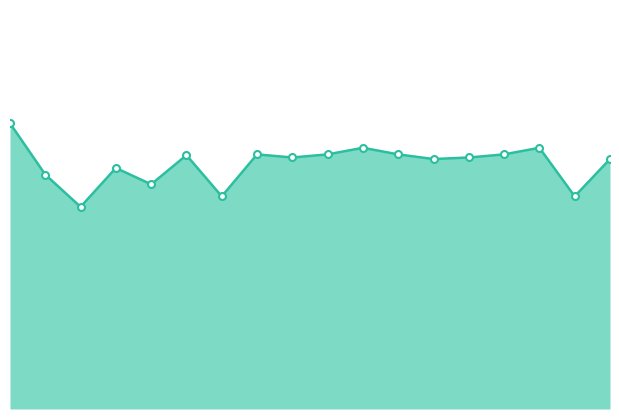

How many lines are shown in the chart?

2